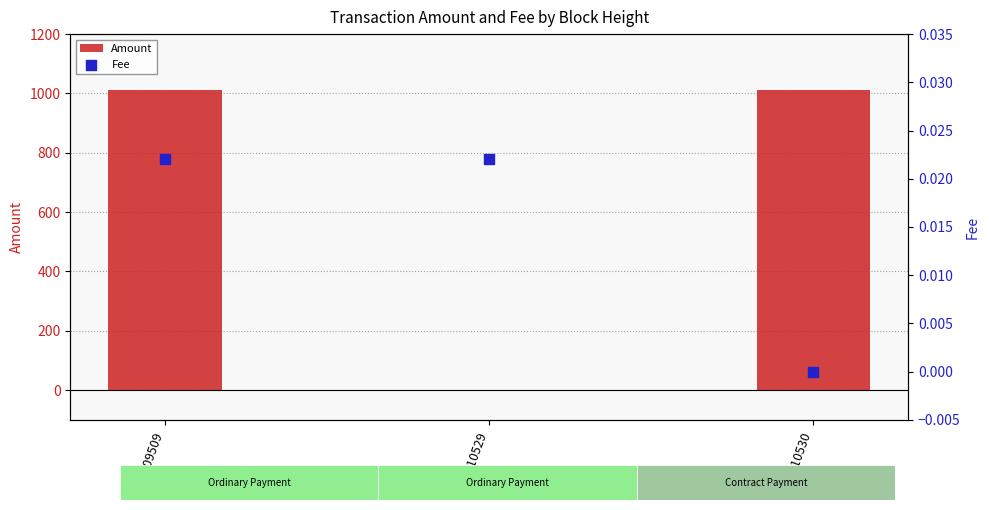

At which category is the sum across all series the highest?

1009509